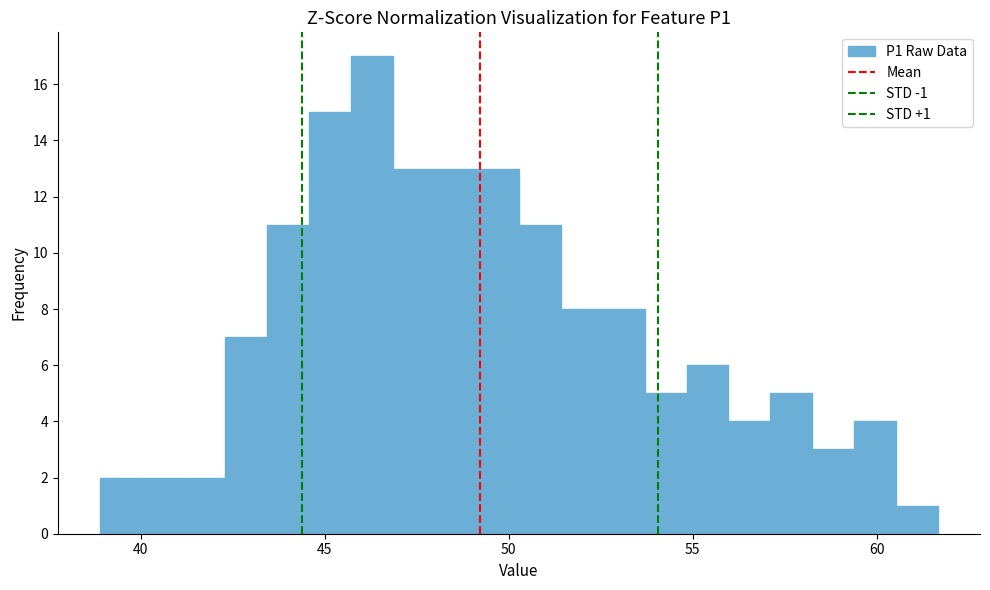

Around what value on the x-axis is the tallest bar? Give the approximate position of its centre, as read against the axis.

46.5